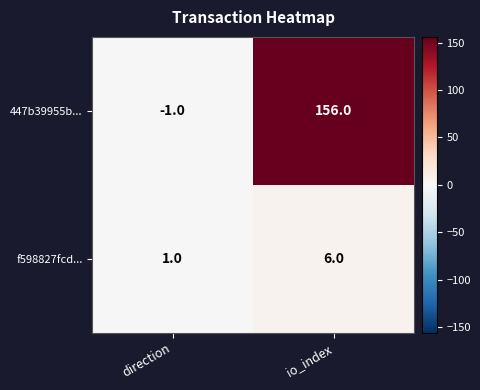

What is the average value of the f598827fcd... series?

4